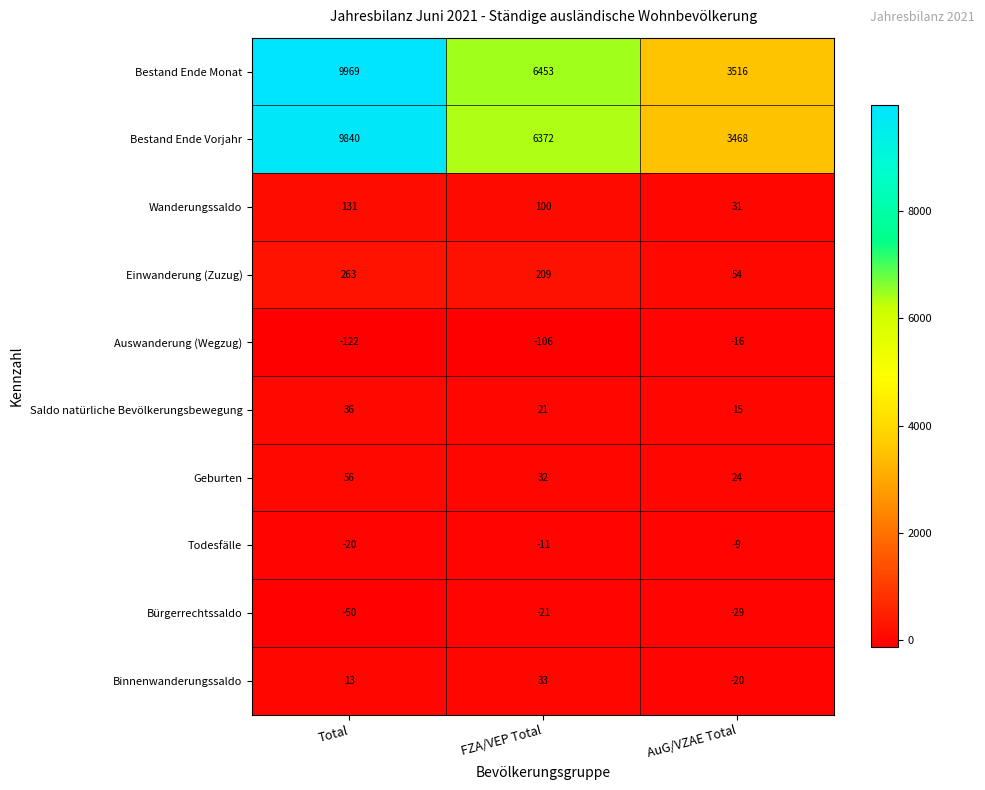

Which series changed the most between FZA/VEP Total and AuG/VZAE Total?

Bestand Ende Monat